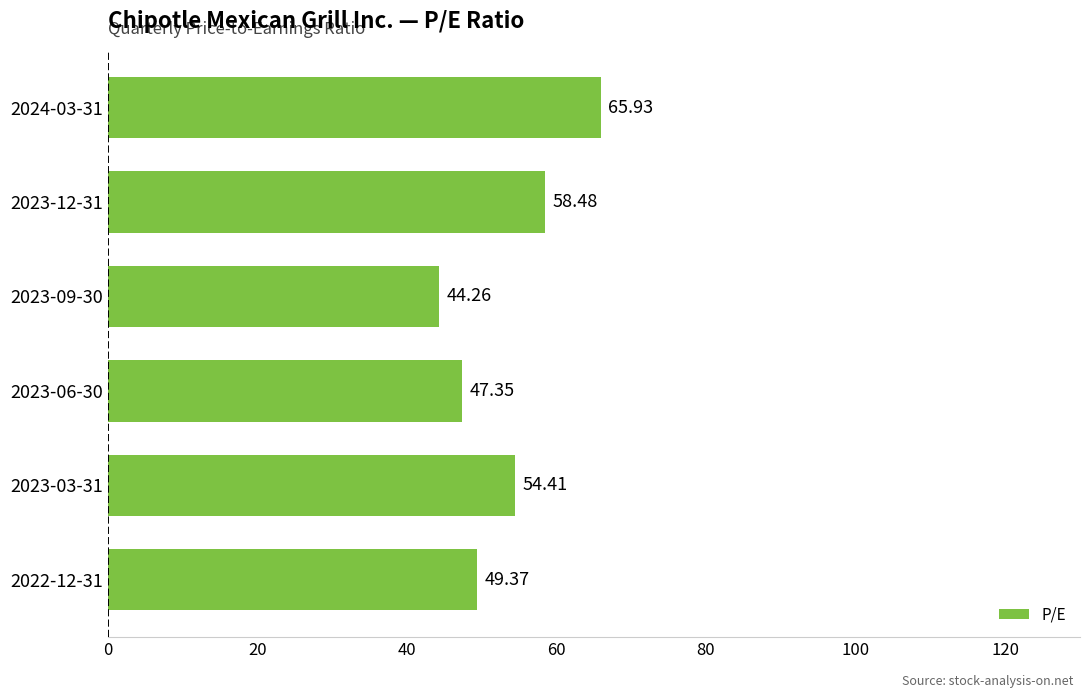

What is the sum of all values?

319.8